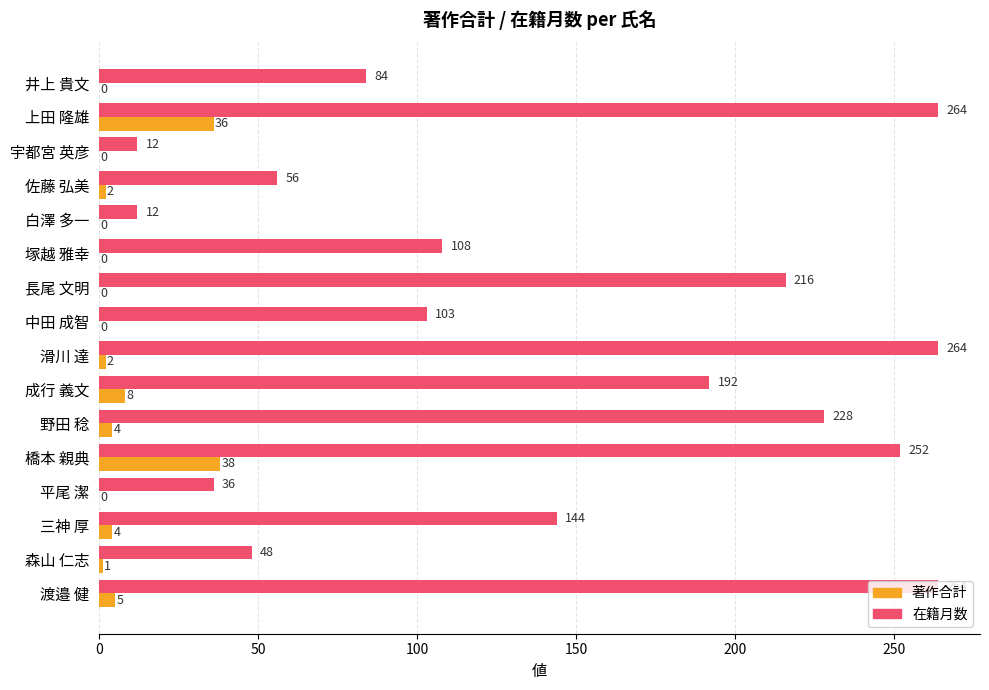

Is it true that 著作合計 equals 0 at 長尾 文明?

True